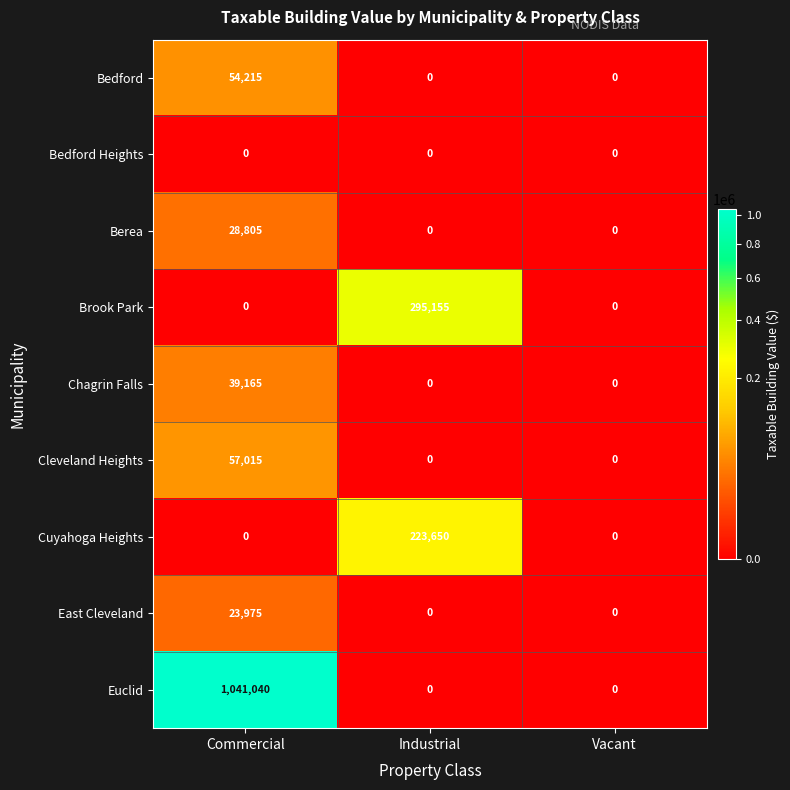

Reading left to right, list all the values displayed in this chart.

Bedford: 54215	0	0
Bedford Heights: 0	0	0
Berea: 28805	0	0
Brook Park: 0	295155	0
Chagrin Falls: 39165	0	0
Cleveland Heights: 57015	0	0
Cuyahoga Heights: 0	223650	0
East Cleveland: 23975	0	0
Euclid: 1041040	0	0